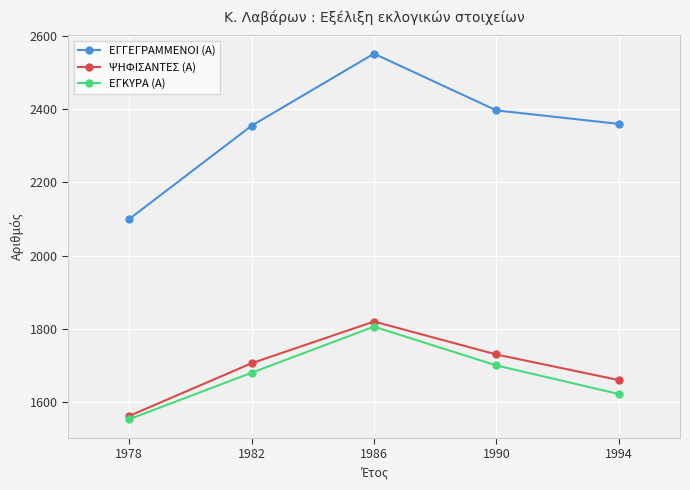

True or false: ΕΓΓΕΓΡΑΜΜΕΝΟΙ (Α) has more than 0 points higher than both neighbors.

True